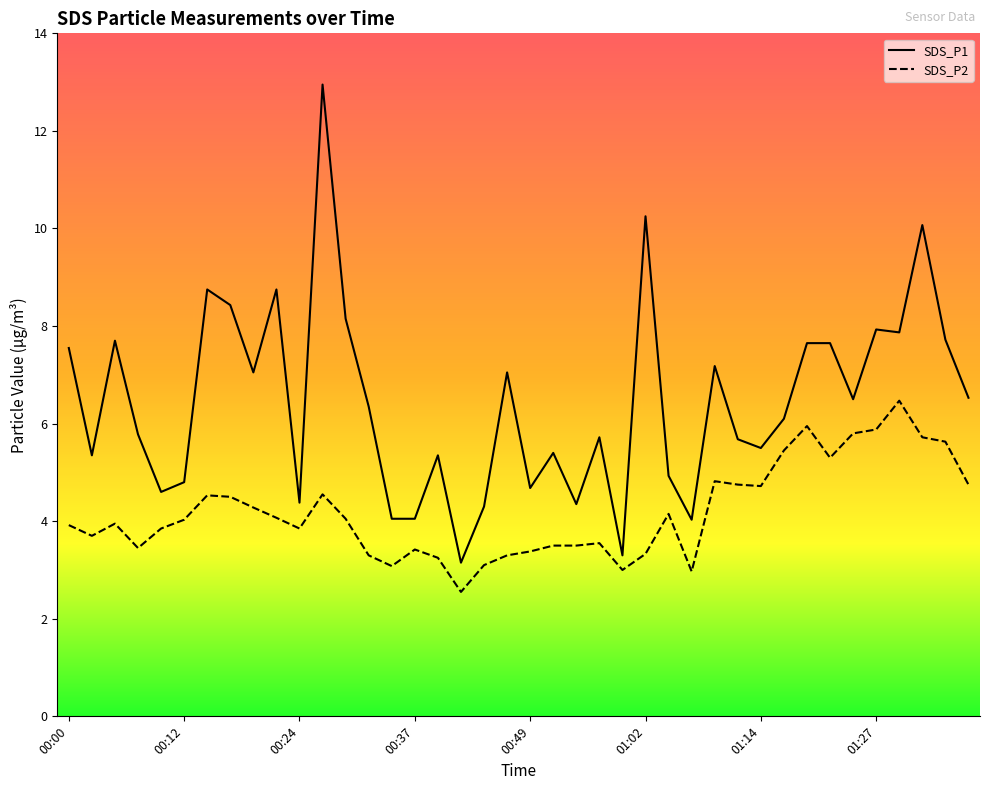

What is the difference between the SDS_P2 values at 01:30 and 00:41?

3.9